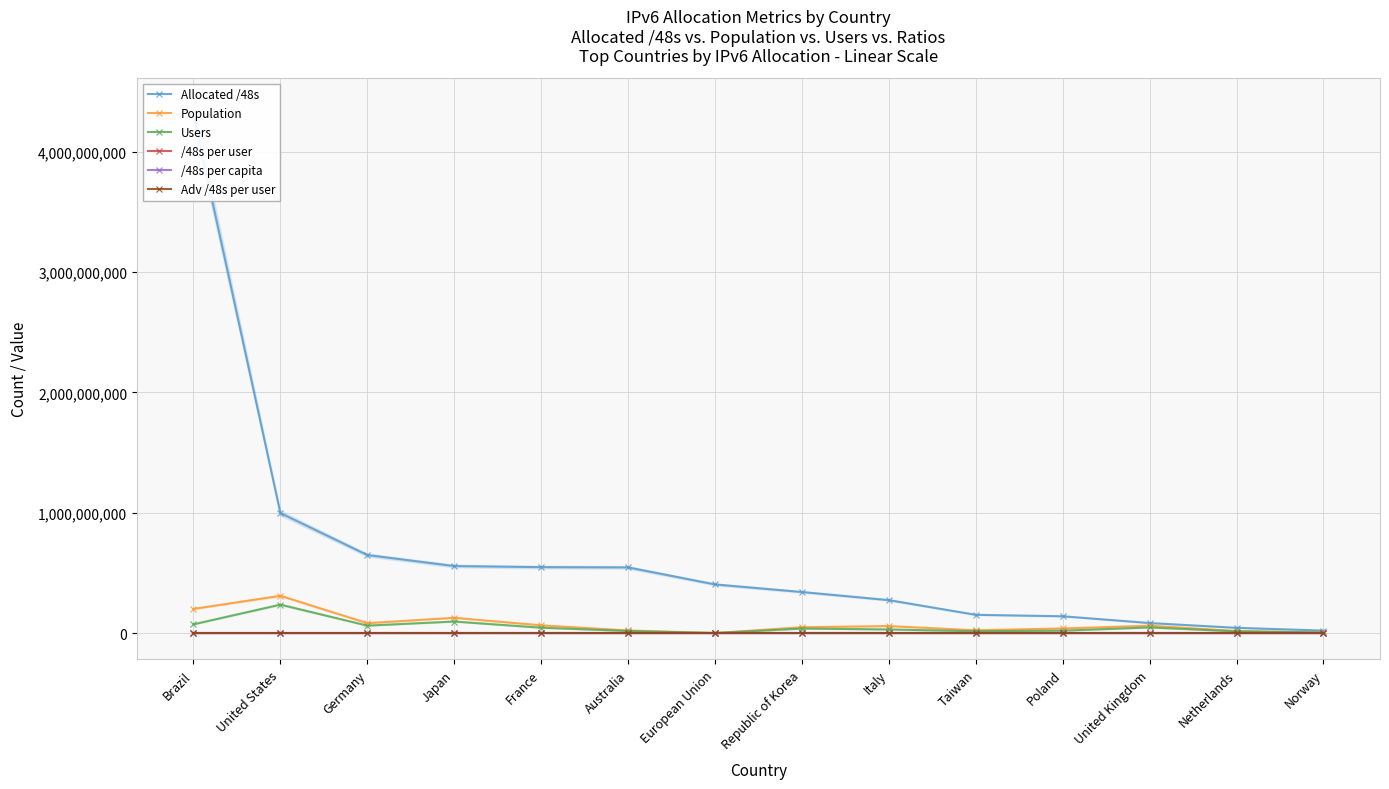

What is the difference between the second highest and minimum values in the Allocated /48s series?

976564073.0